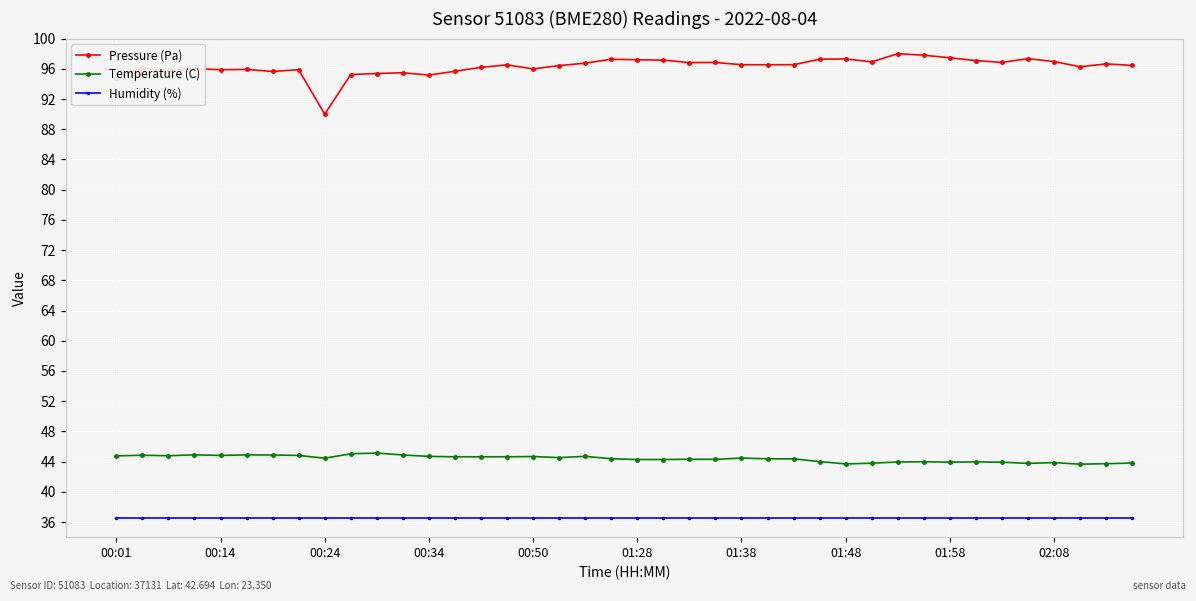

List the series in order of their peak value, lowest first.

Humidity (%), Temperature (C), Pressure (Pa)